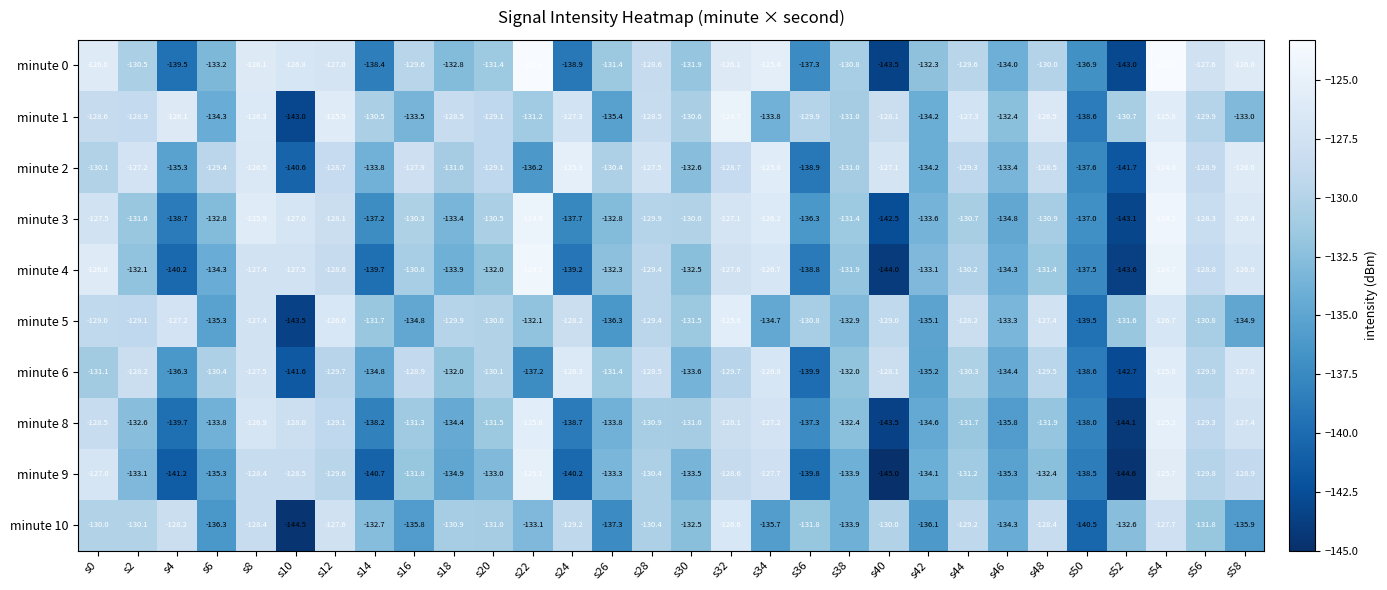

What is the difference between the highest and lowest values at s44?

4.4